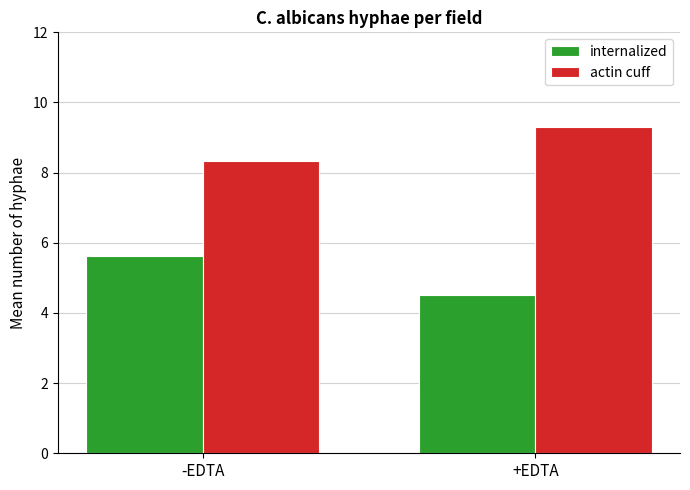

What value does the actin cuff series have at +EDTA?

9.3